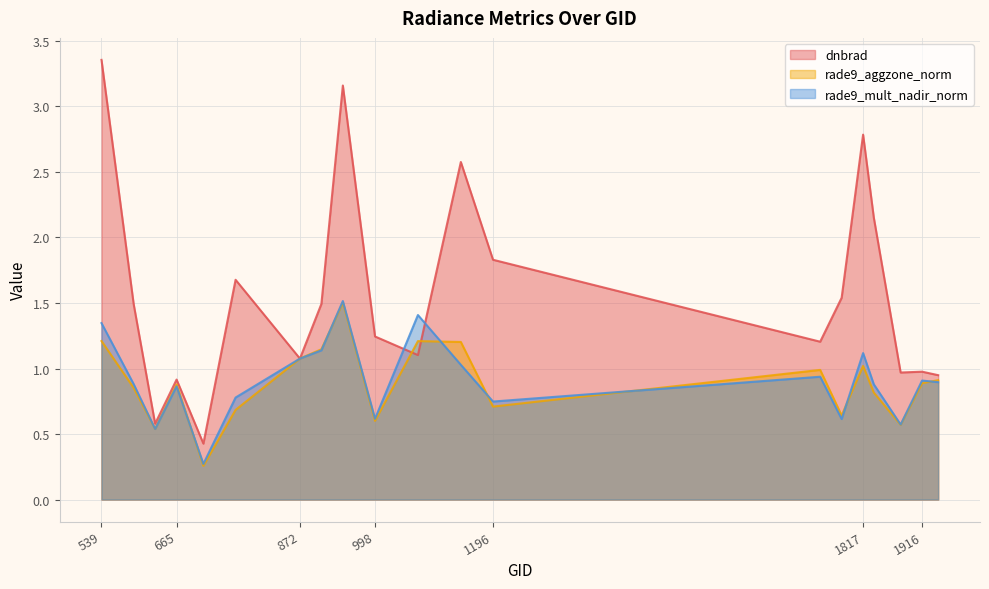

Where is the first local maximum for rade9_mult_nadir_norm?

665